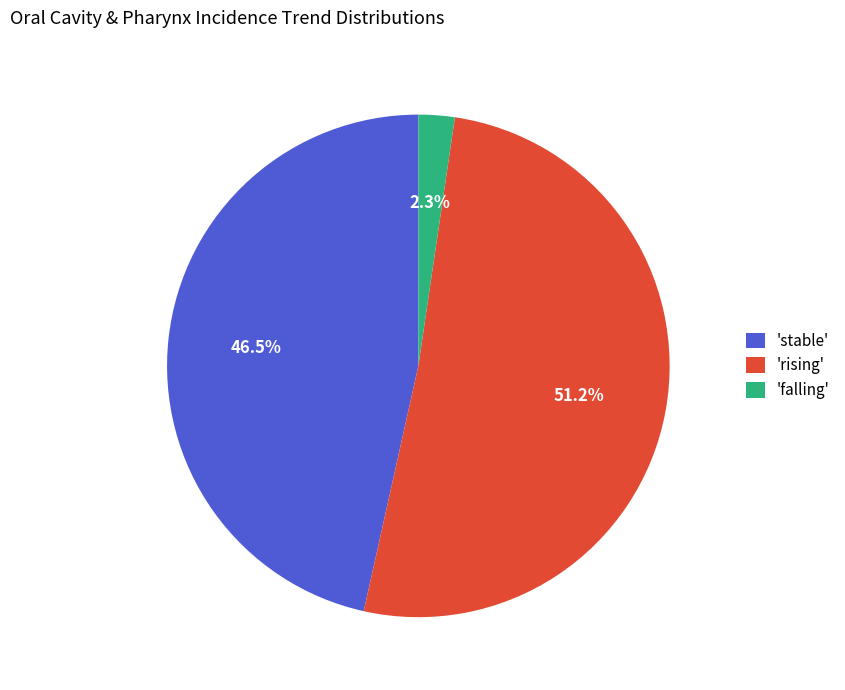

To the nearest percent, what is the difference between the largest and smallest slice percentages?

49%